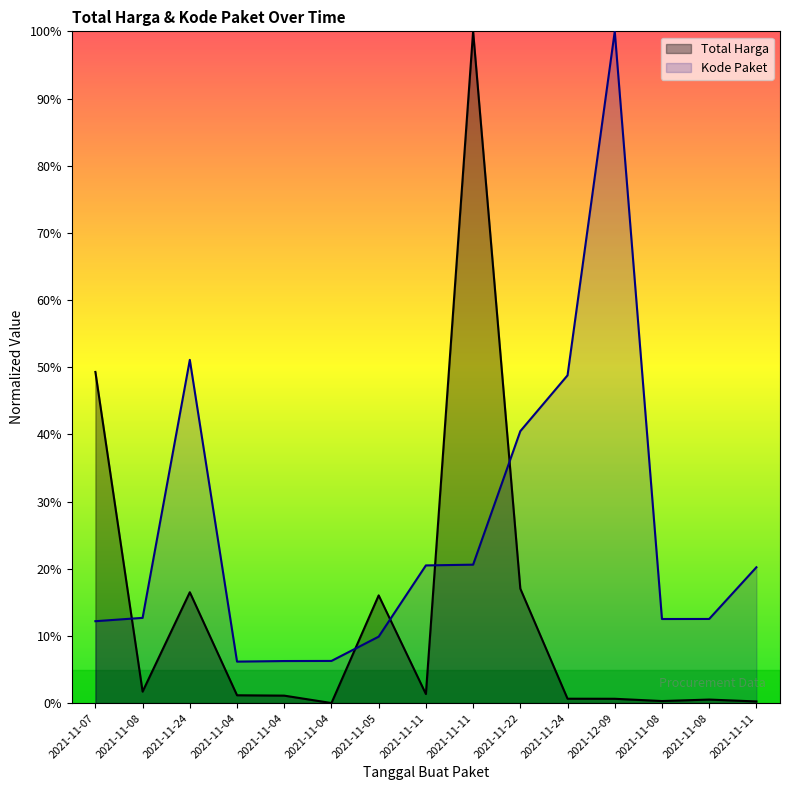

Count the number of data series in this chart.

2